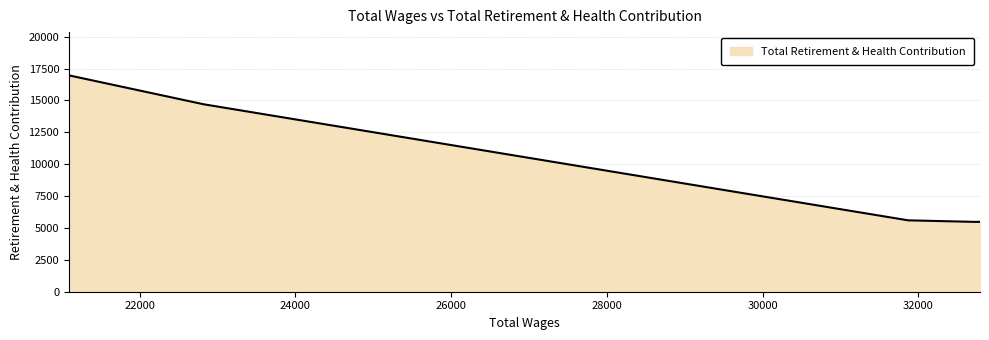

What is the maximum value shown in the chart?

16965